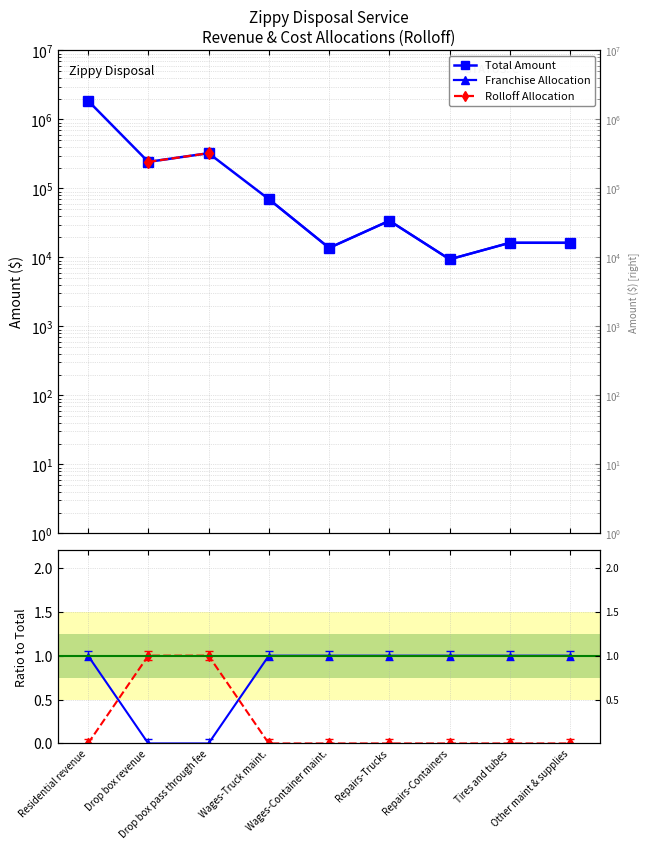

True or false: Rolloff Ratio has more than 0 points higher than both neighbors.

False